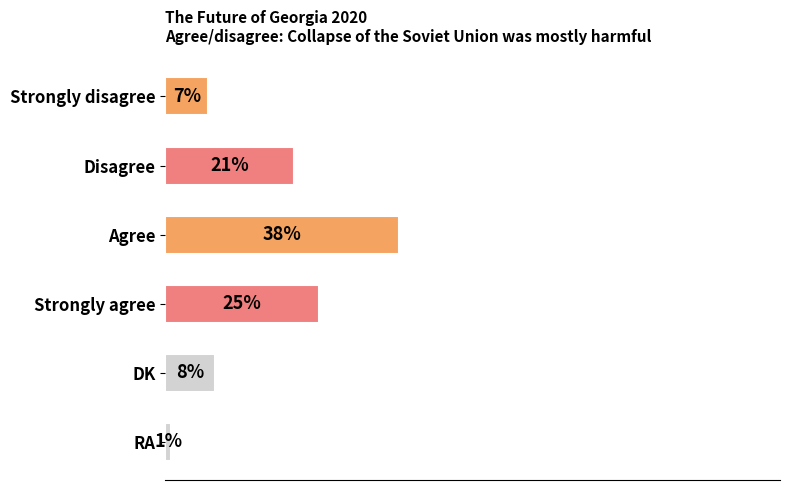

Which category has the lowest value across all series?

RA